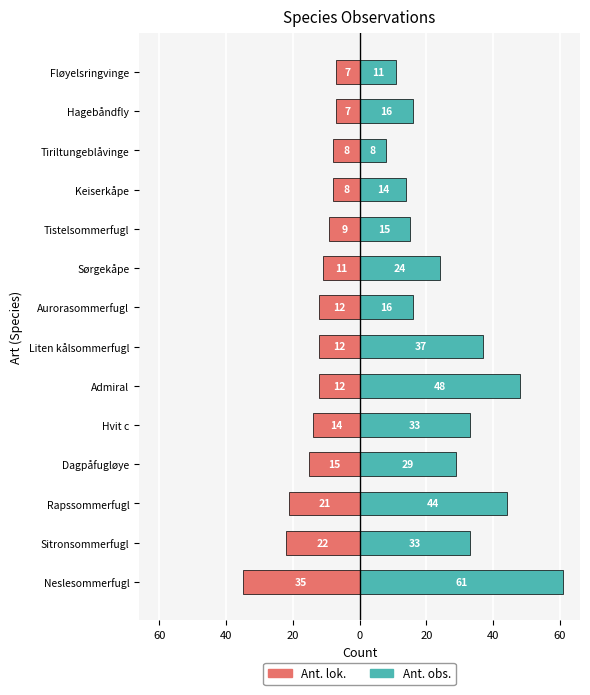

How many data points does each series have?

14